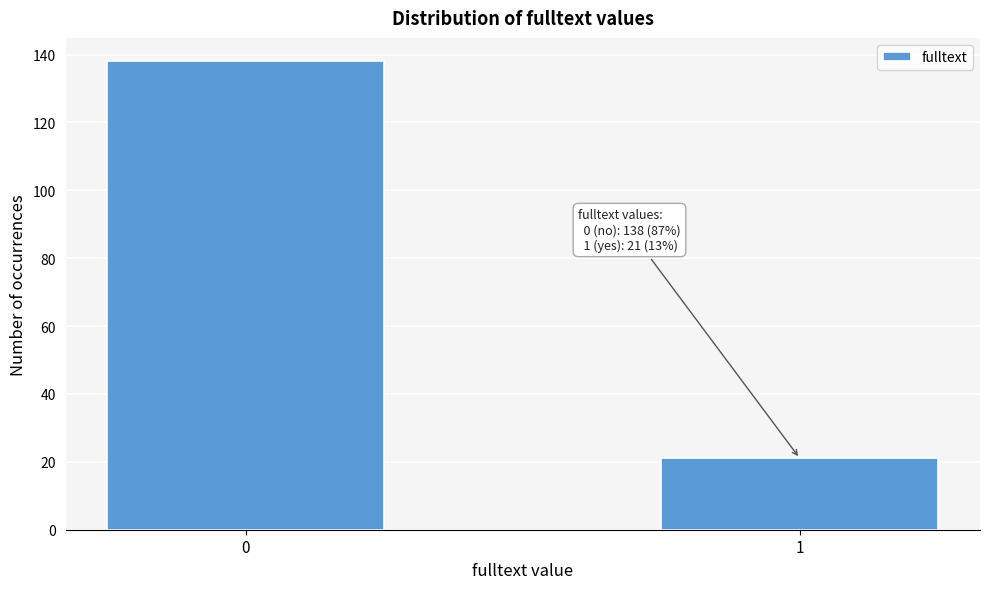

Reading left to right, transcribe all the data shown in this chart.

0=138	1=21